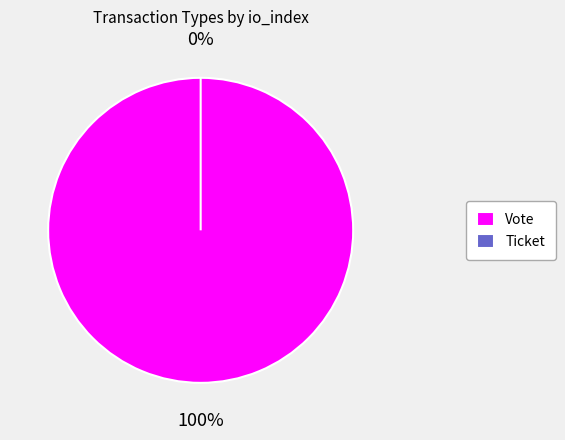

Combined, what portion of the pie is Ticket and Vote?

100.0%